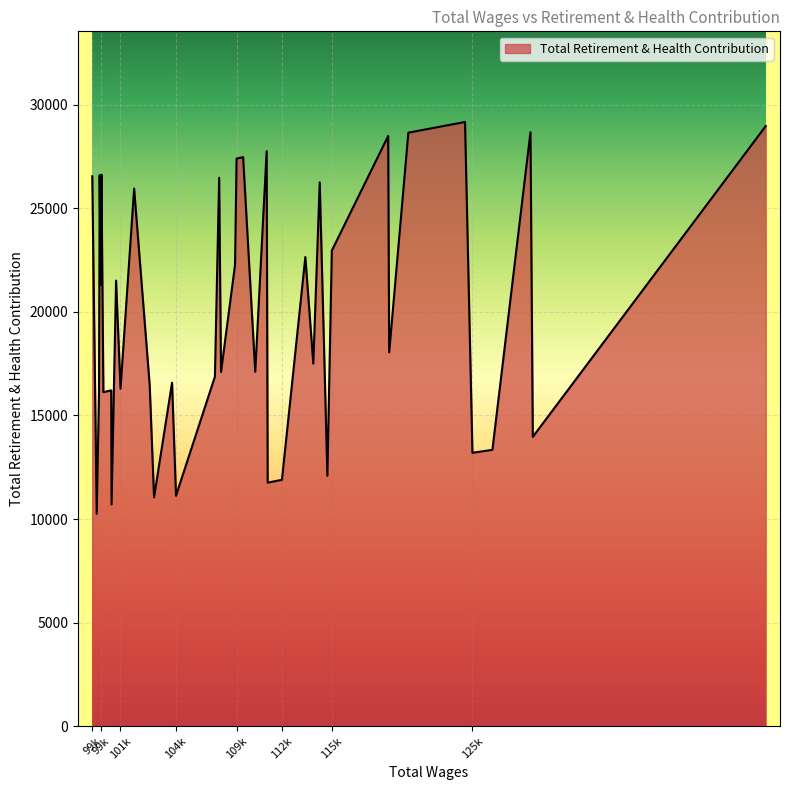

What is the difference between the maximum and minimum values?

18918